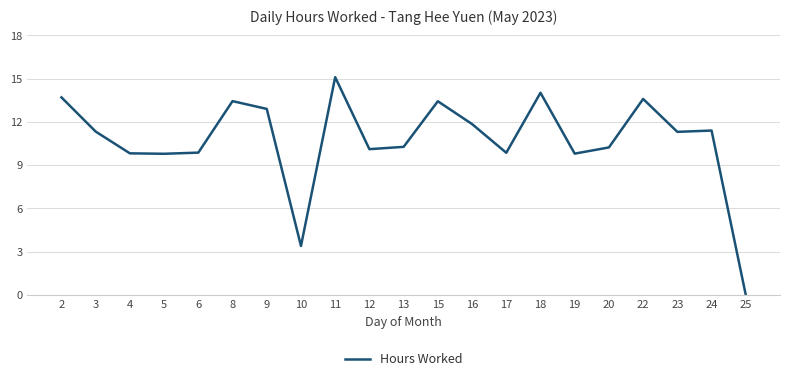

Read the value at 15.

13.4